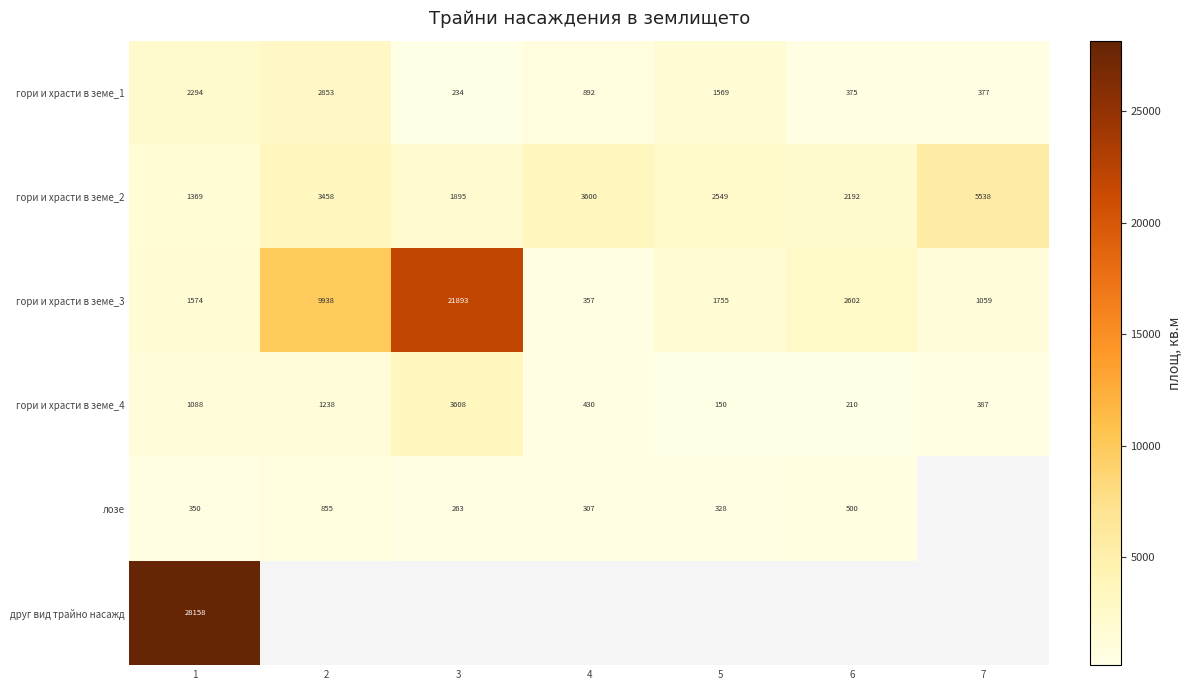

How many distinct data groups are displayed?

6